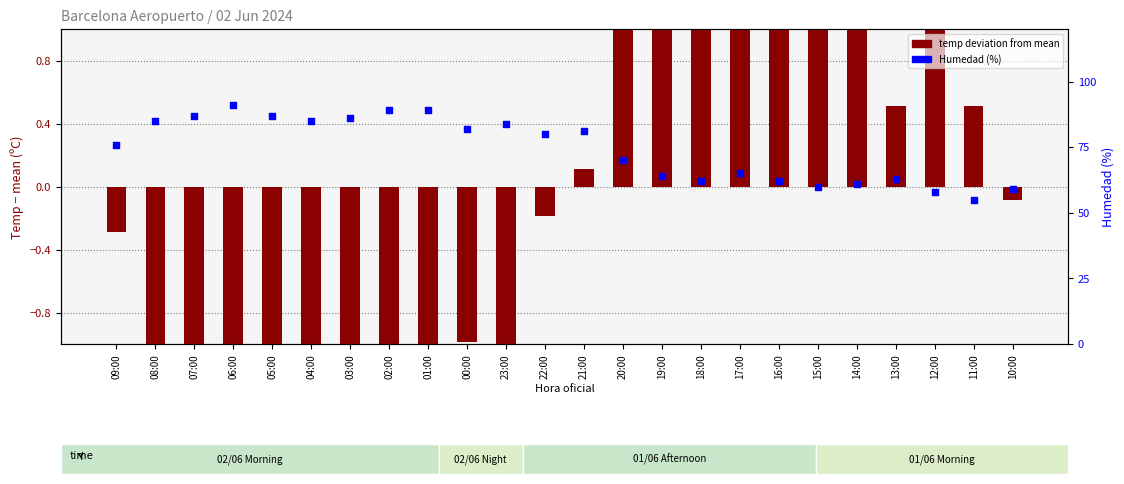

Is the value of temp deviation from mean at 17:00 greater than the value of Humedad (%) at 02:00?

No